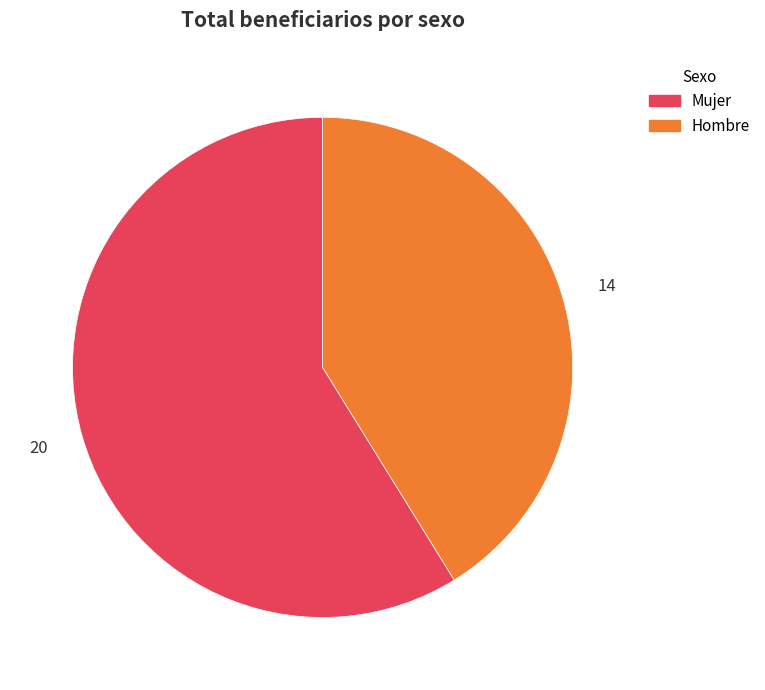

Which slice is the largest?

Mujer